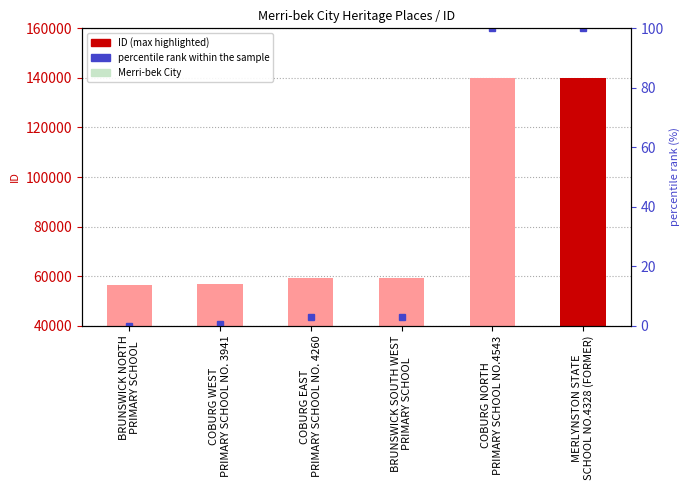

Between BRUNSWICK SOUTH WEST
PRIMARY SCHOOL and BRUNSWICK NORTH
PRIMARY SCHOOL, which is larger?

BRUNSWICK SOUTH WEST
PRIMARY SCHOOL